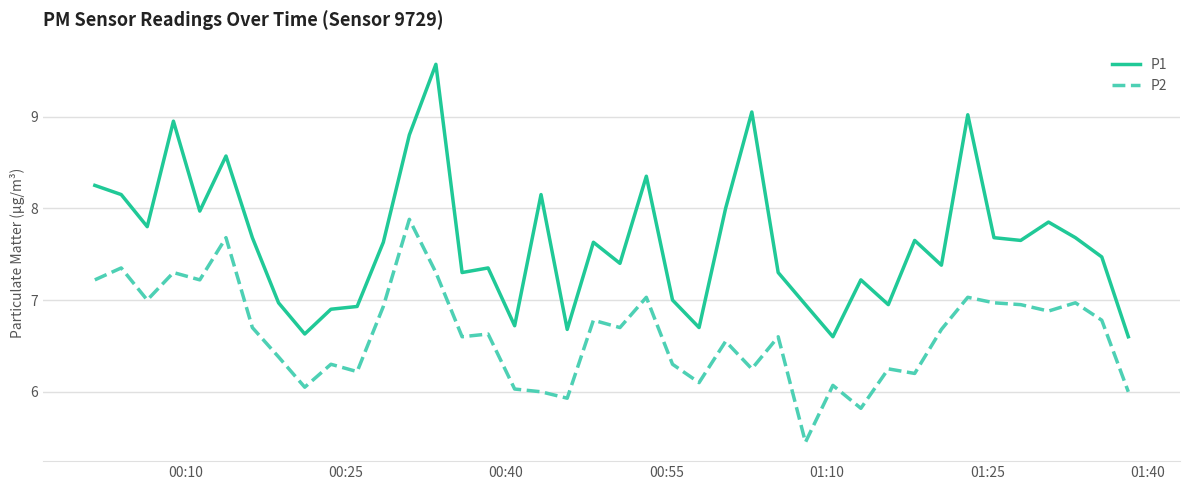

What is the maximum value shown in the chart?

9.6